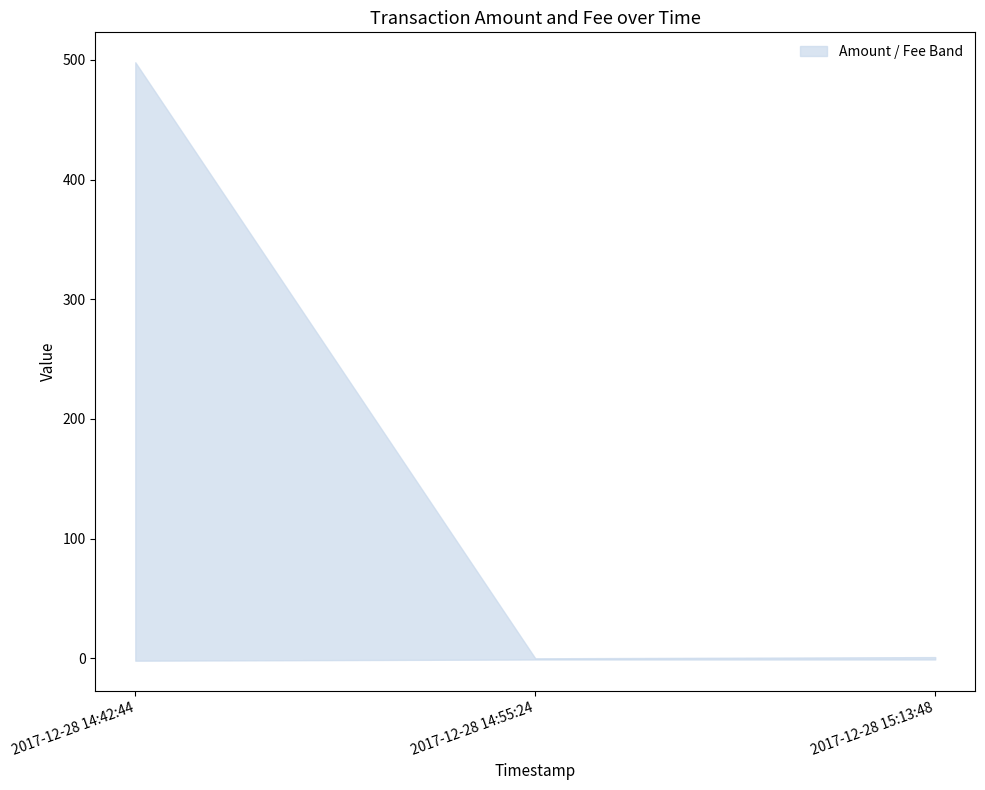

Rank the series at 2017-12-28 14:42:44 from highest to lowest value.

Amount, Fee